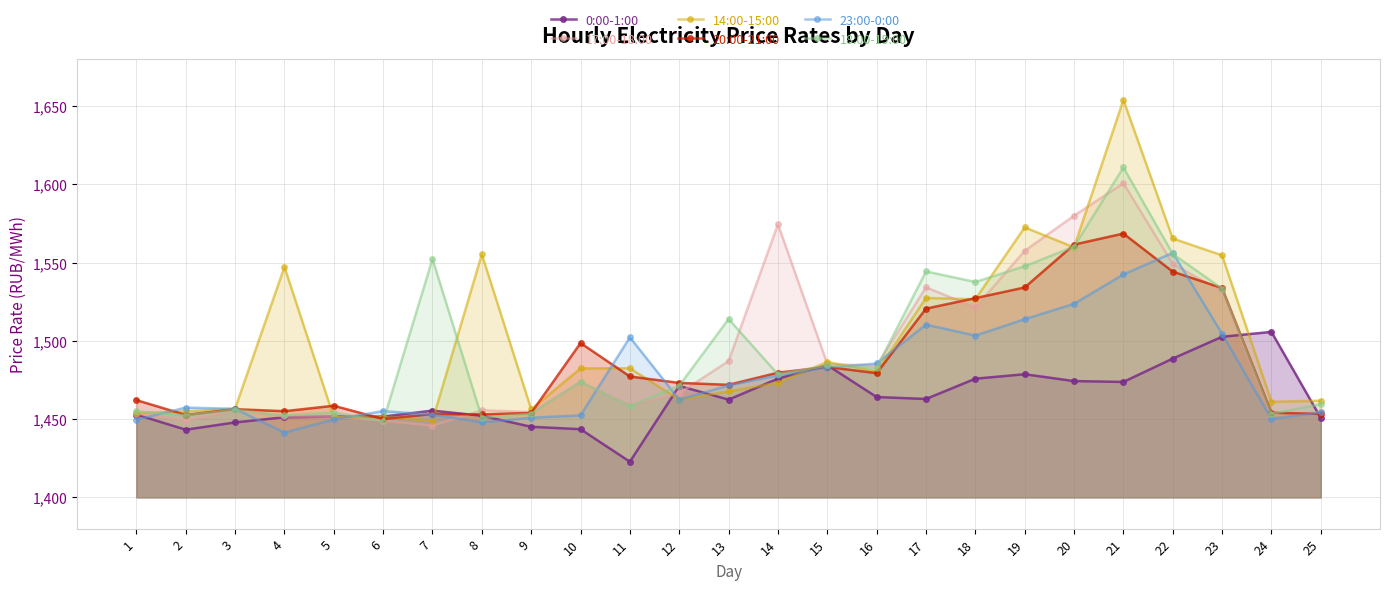

How many categories are shown in the chart?

25